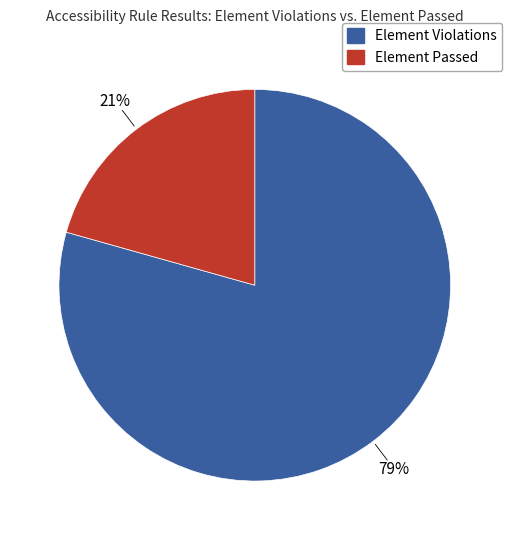

How many slices are in this pie chart?

2